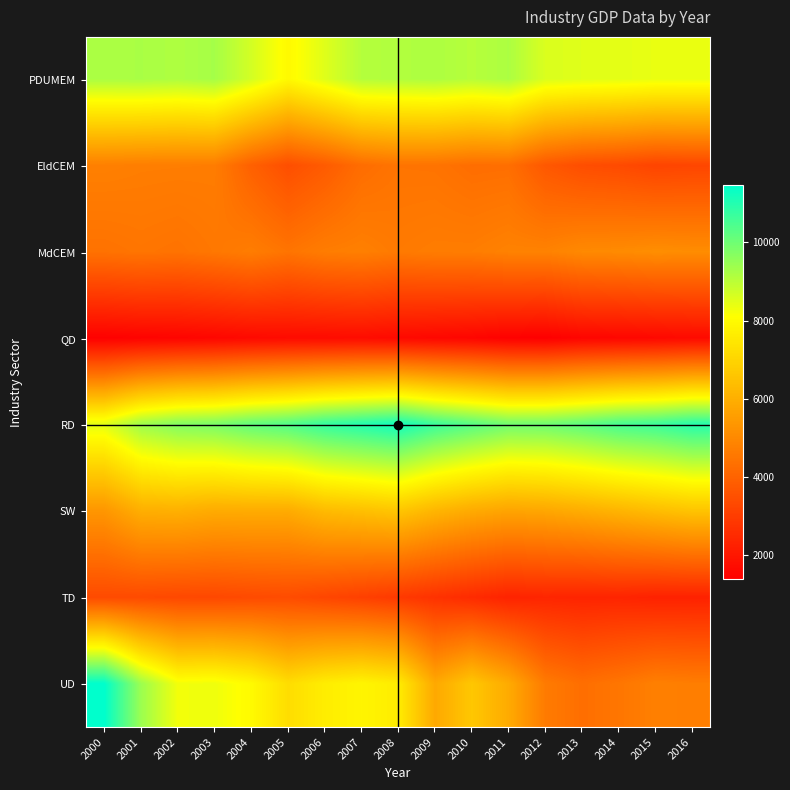

Reading left to right, what are all the values shown in this chart?

PDUMEM: 2000=9207	2001=9229	2002=9165	2003=9276	2004=8678	2005=7964	2006=8527	2007=9085	2008=9127	2009=9184	2010=9051	2011=9192	2012=8592	2013=8514	2014=8465	2015=8388	2016=8391
EldCEM: 2000=4764	2001=4711	2002=4700	2003=4688	2004=3938	2005=3461	2006=3790	2007=4270	2008=4451	2009=4435	2010=4290	2011=4308	2012=3707	2013=3434	2014=3347	2015=3186	2016=3234
MdCEM: 2000=4401	2001=4477	2002=4417	2003=4542	2004=4694	2005=4456	2006=4684	2007=4757	2008=4615	2009=4685	2010=4693	2011=4814	2012=4817	2013=5014	2014=5056	2015=5140	2016=5096
QD: 2000=1418	2001=1475	2002=1511	2003=1566	2004=1639	2005=1687	2006=1690	2007=1714	2008=1645	2009=1591	2010=1540	2011=1417	2012=1380	2013=1530	2014=1566	2015=1605	2016=1675
RD: 2000=8494	2001=9384	2002=9748	2003=9861	2004=10183	2005=10396	2006=10775	2007=11002	2008=11238	2009=10694	2010=10324	2011=9971	2012=10006	2013=10239	2014=10532	2015=10676	2016=10957
SW: 2000=5348	2001=5987	2002=6028	2003=5894	2004=5910	2005=5903	2006=6303	2007=6439	2008=6598	2009=6174	2010=5882	2011=5710	2012=5785	2013=5950	2014=6144	2015=6364	2016=6548
TD: 2000=3356	2001=3349	2002=3298	2003=3285	2004=3348	2005=3389	2006=3229	2007=3078	2008=2903	2009=2707	2010=2522	2011=2319	2012=2382	2013=2339	2014=2353	2015=2280	2016=2282
UD: 2000=11473	2001=9418	2002=8265	2003=8314	2004=7990	2005=7229	2006=7644	2007=7850	2008=7614	2009=5841	2010=6645	2011=5890	2012=4633	2013=4307	2014=4500	2015=4769	2016=4704